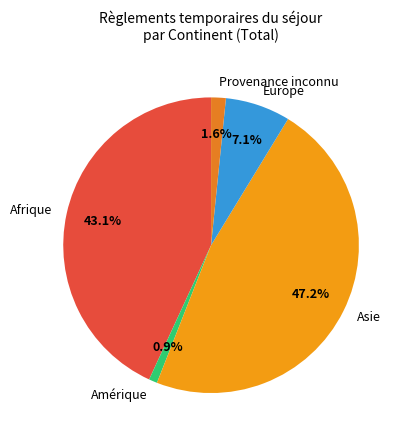

How many segments does this pie chart have?

5